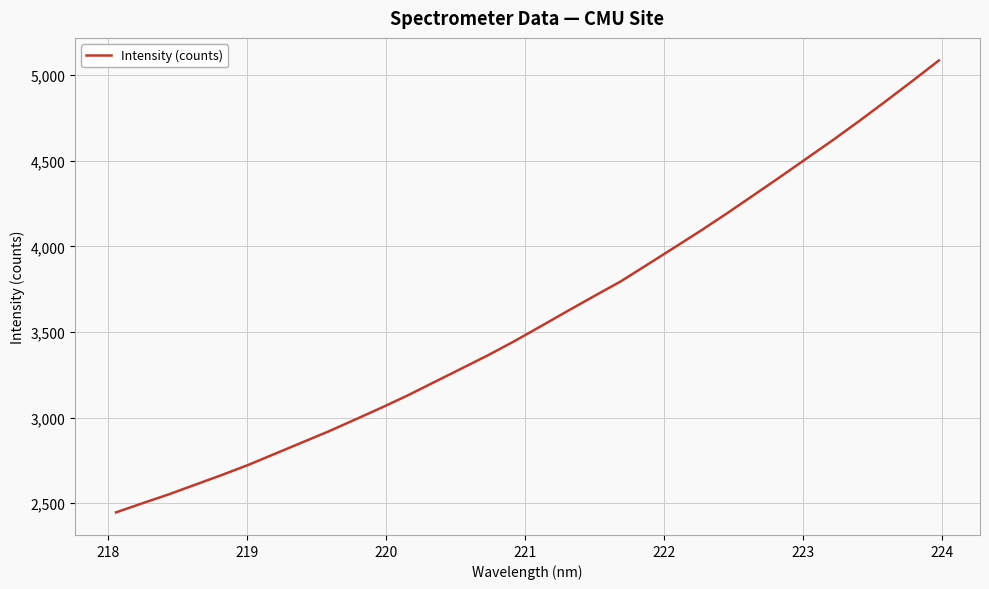

What is the greatest value displayed?

5086.2